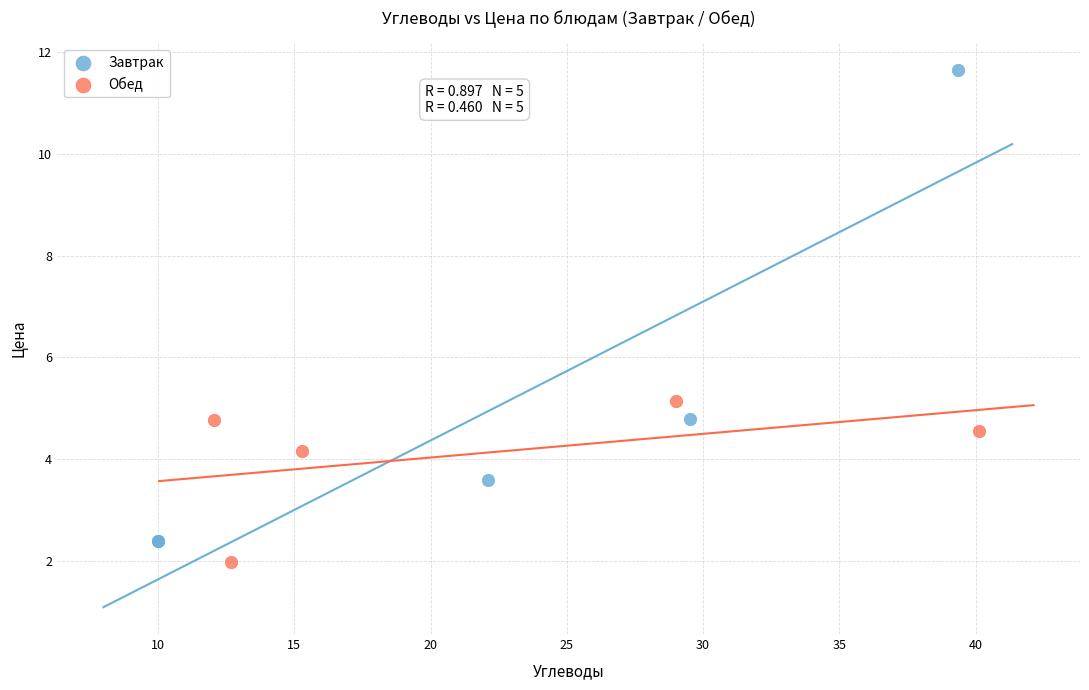

Which series has the largest Y range (max minus min)?

Завтрак